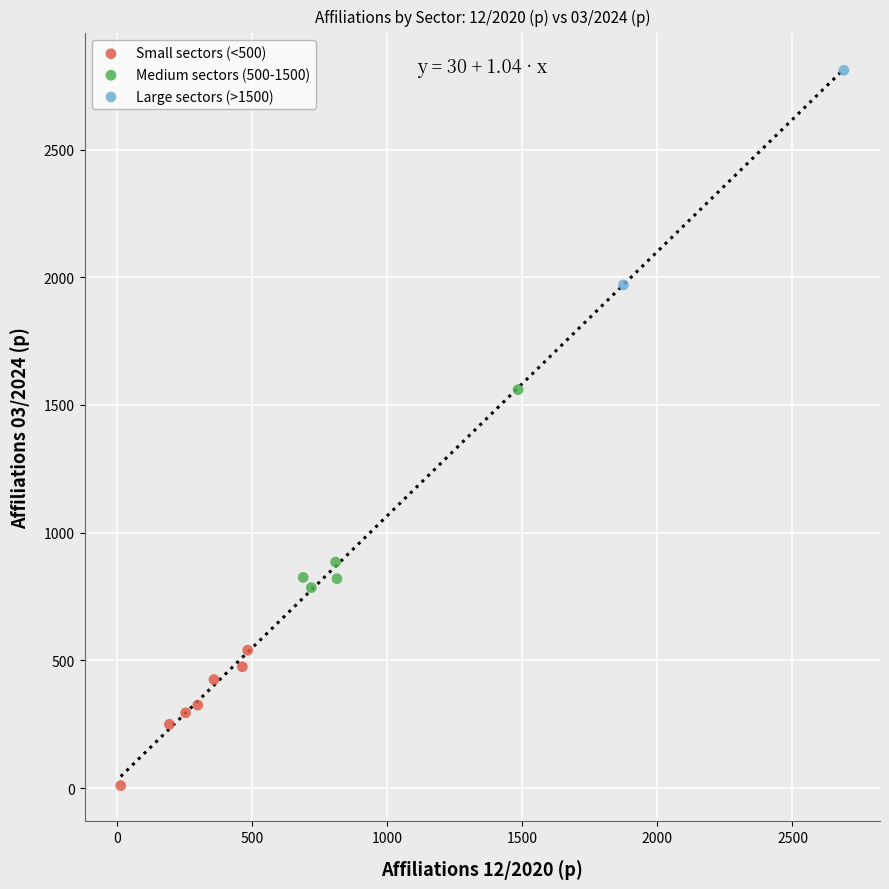

What are all the series names shown in the legend?

Small sectors (<500), Medium sectors (500-1500), Large sectors (>1500)